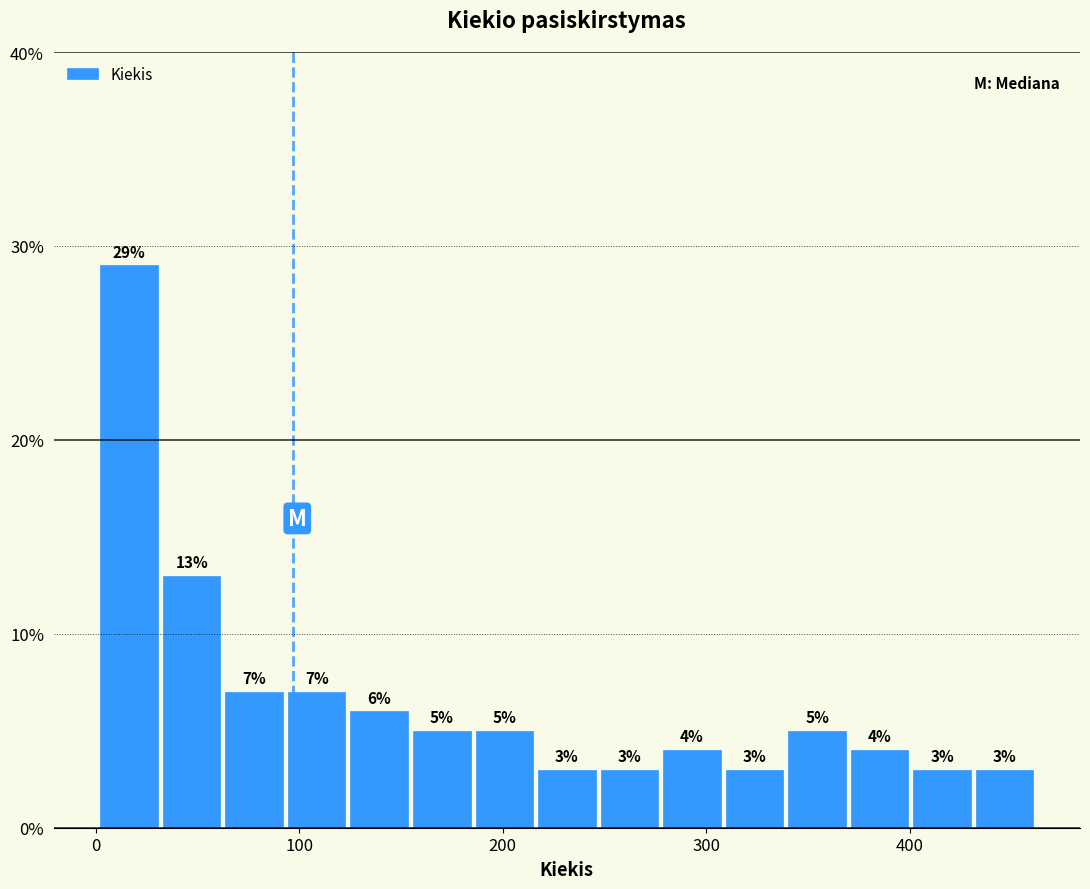

Around what value on the x-axis is the tallest bar? Give the approximate position of its centre, as read against the axis.

20